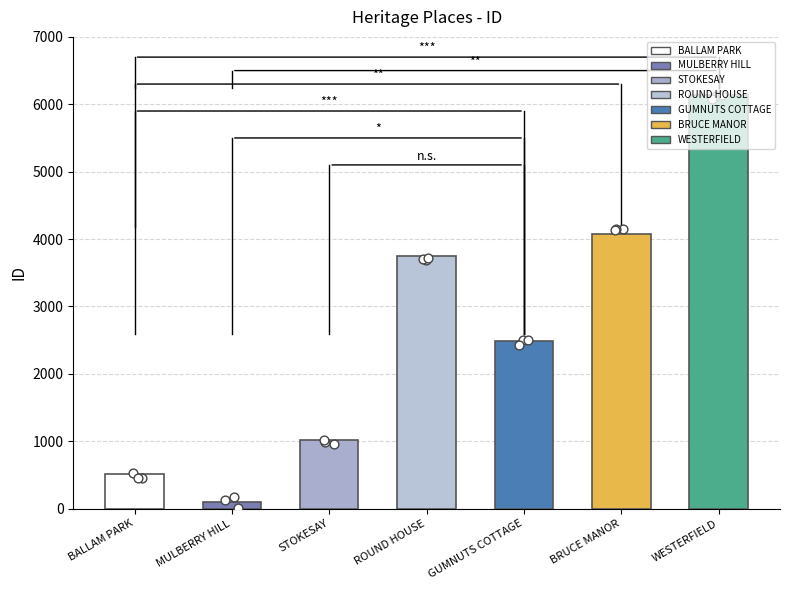

Between ROUND HOUSE and GUMNUTS COTTAGE, which is larger?

ROUND HOUSE